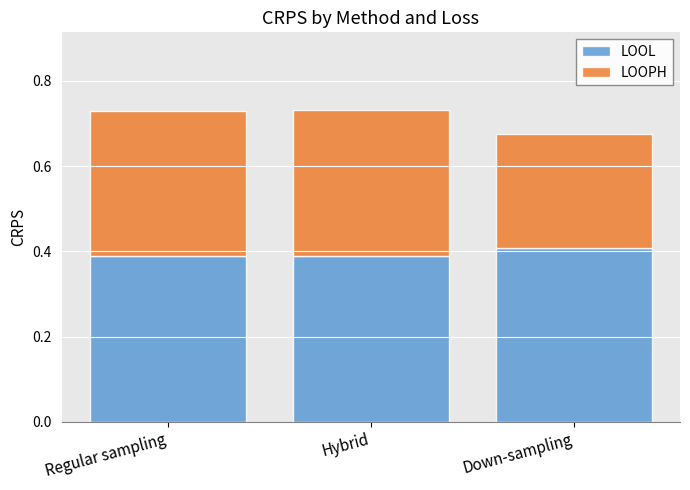

What is the sum of the LOOL values at Regular sampling and Hybrid?

0.8